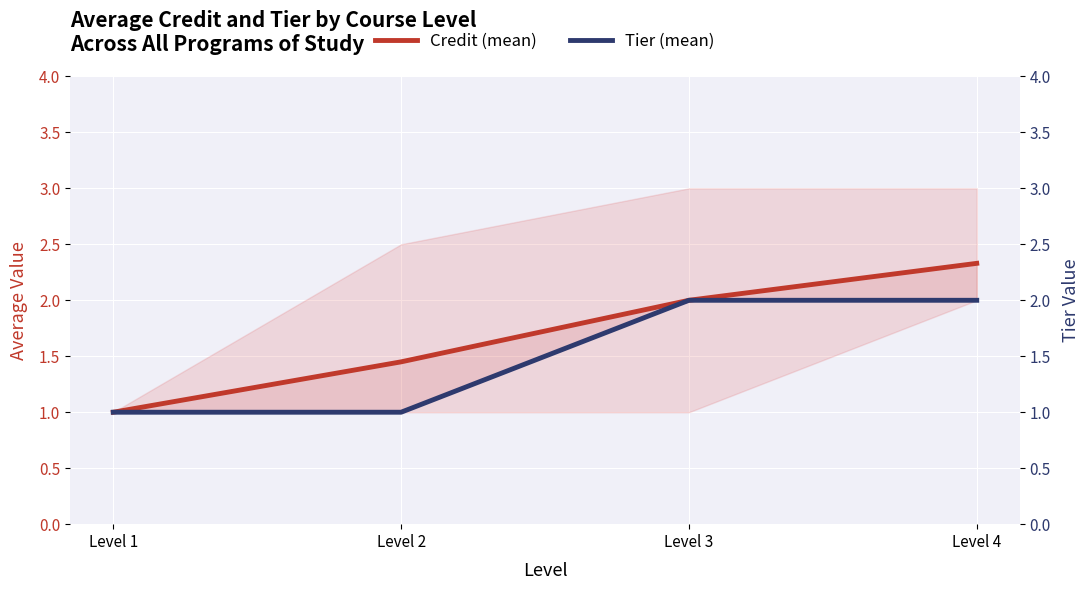

Between Level 4 and Level 3, which is larger?

Level 4